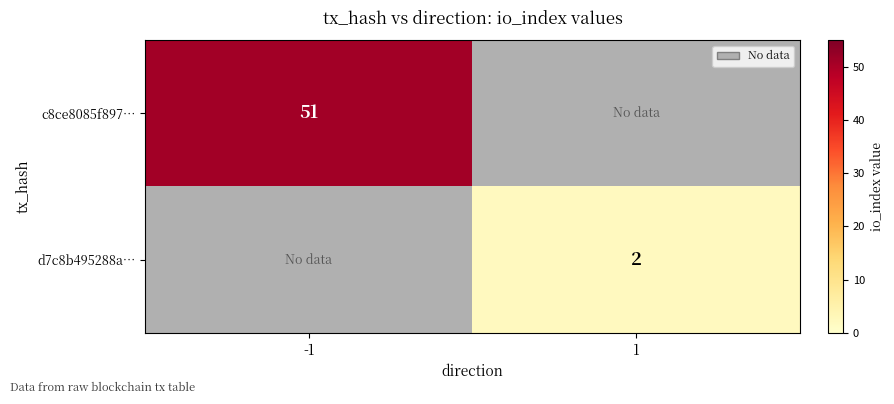

The d7c8b495288a… series shows 1 at 1. True or false?

False